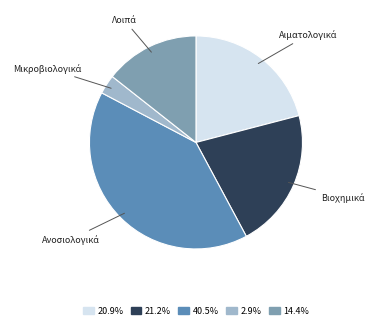

Does any single category account for the majority?

No